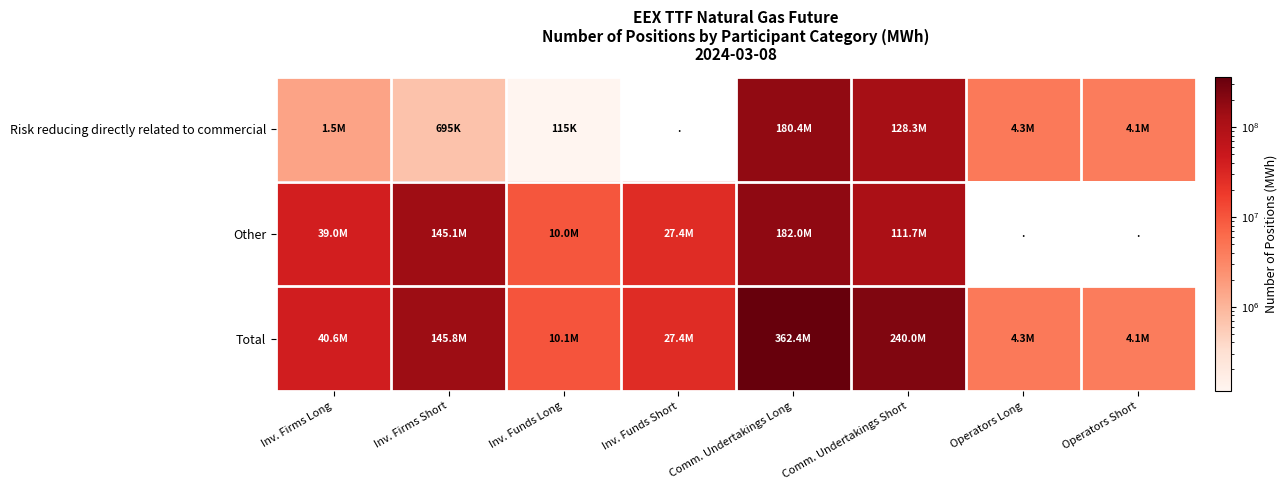

How many distinct data groups are displayed?

3